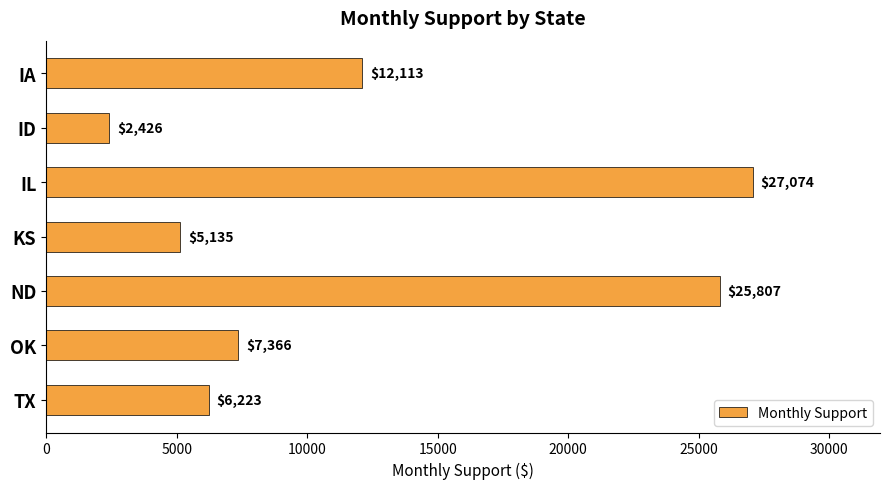

What is the smallest value displayed?

2425.8